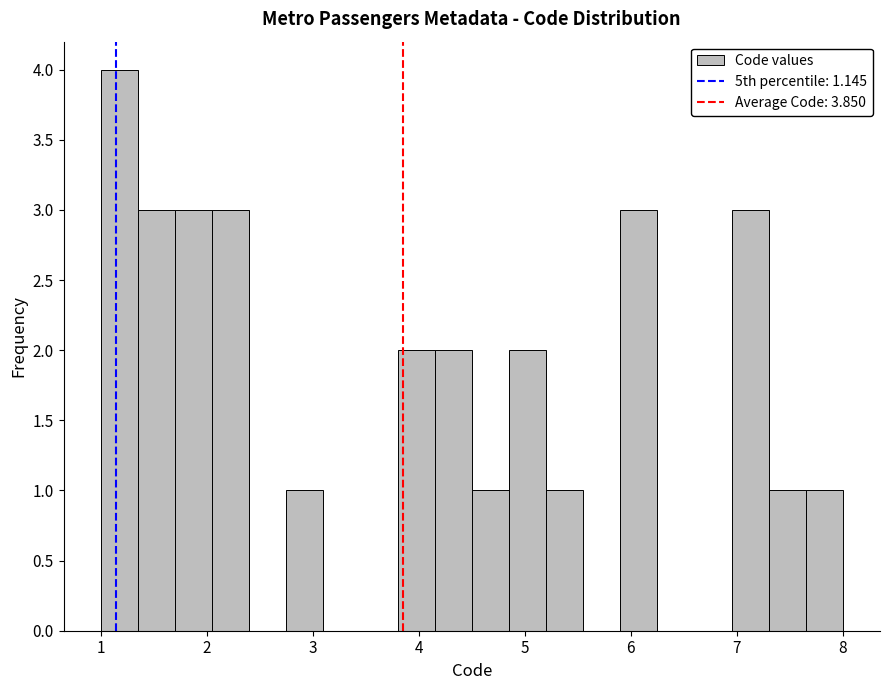

Around what value on the x-axis is the tallest bar? Give the approximate position of its centre, as read against the axis.

1.2